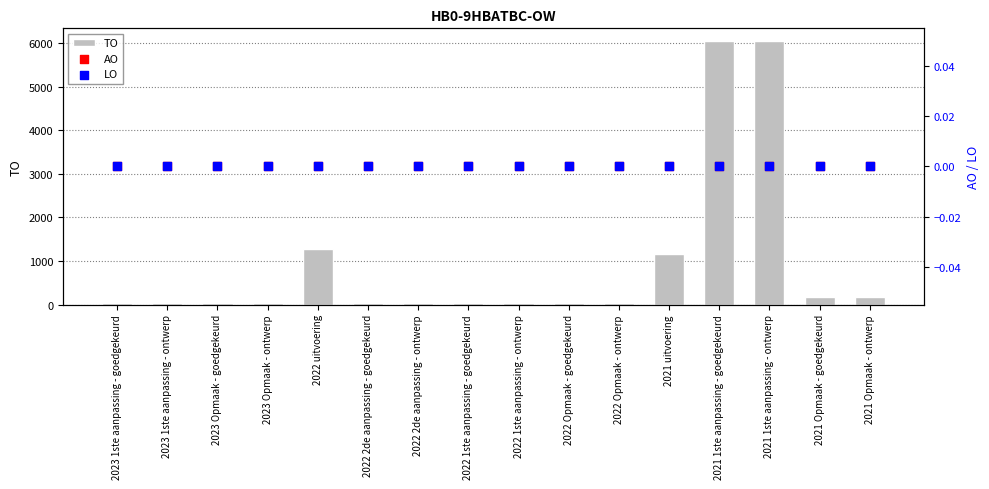

Which series contains the highest Y value?

TO